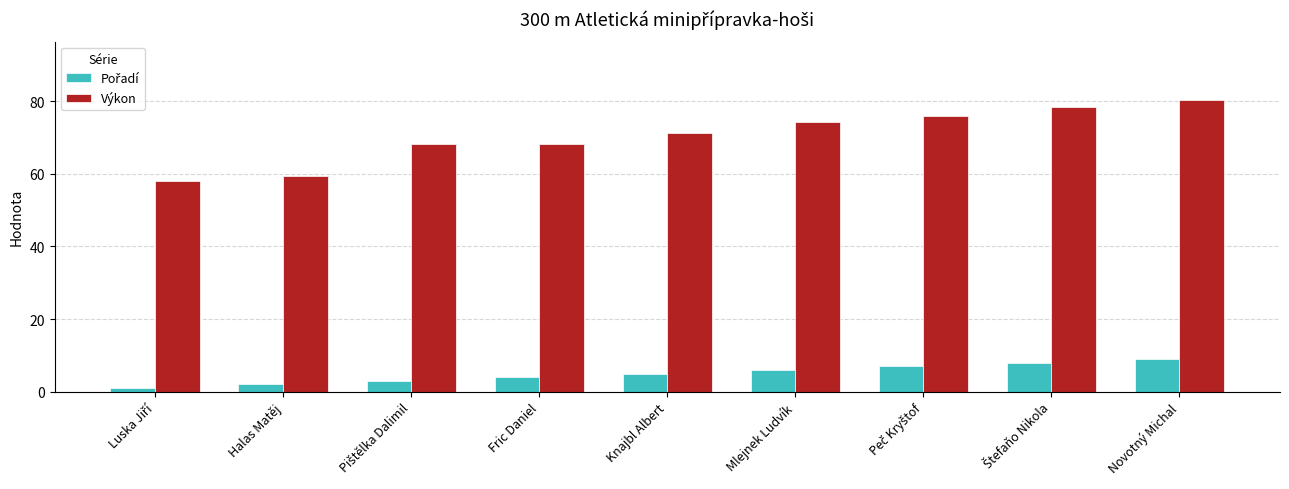

Which series has the largest range (max minus min)?

Výkon